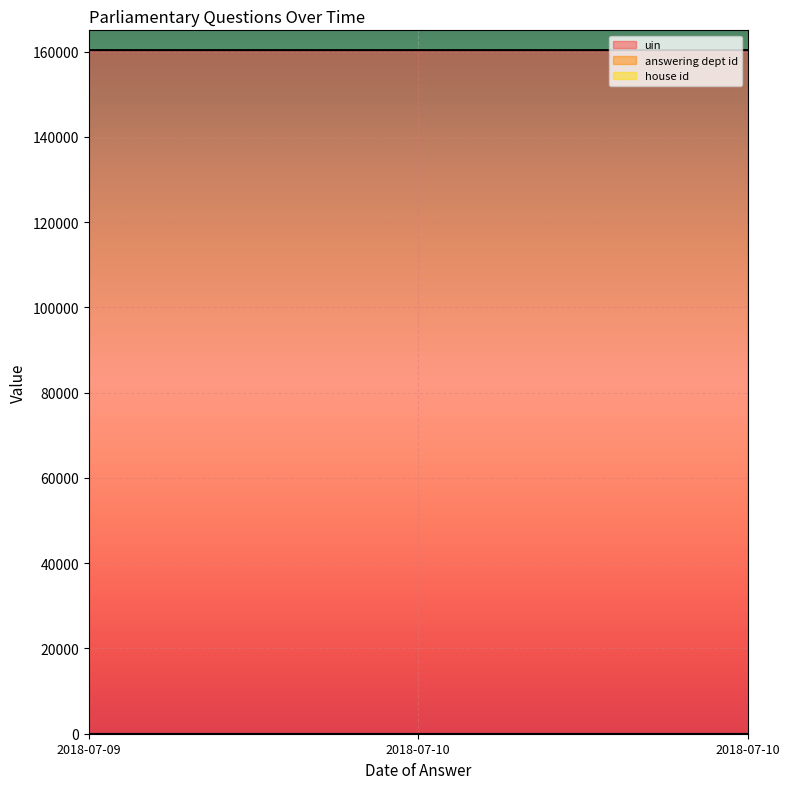

Reading left to right, list all the values displayed in this chart.

uin: 160361	160362	160363
answering dept id: 20	20	20
house id: 1	1	1